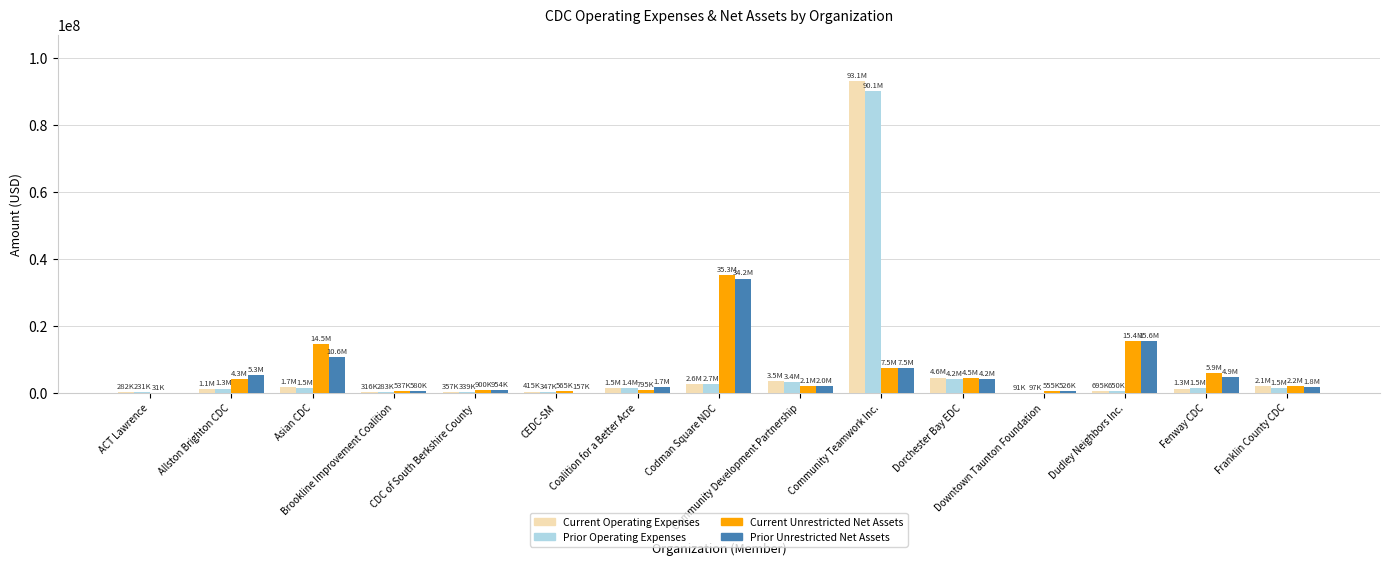

Is it true that Current Unrestricted Net Assets equals 2079517 at Community Development Partnership?

True